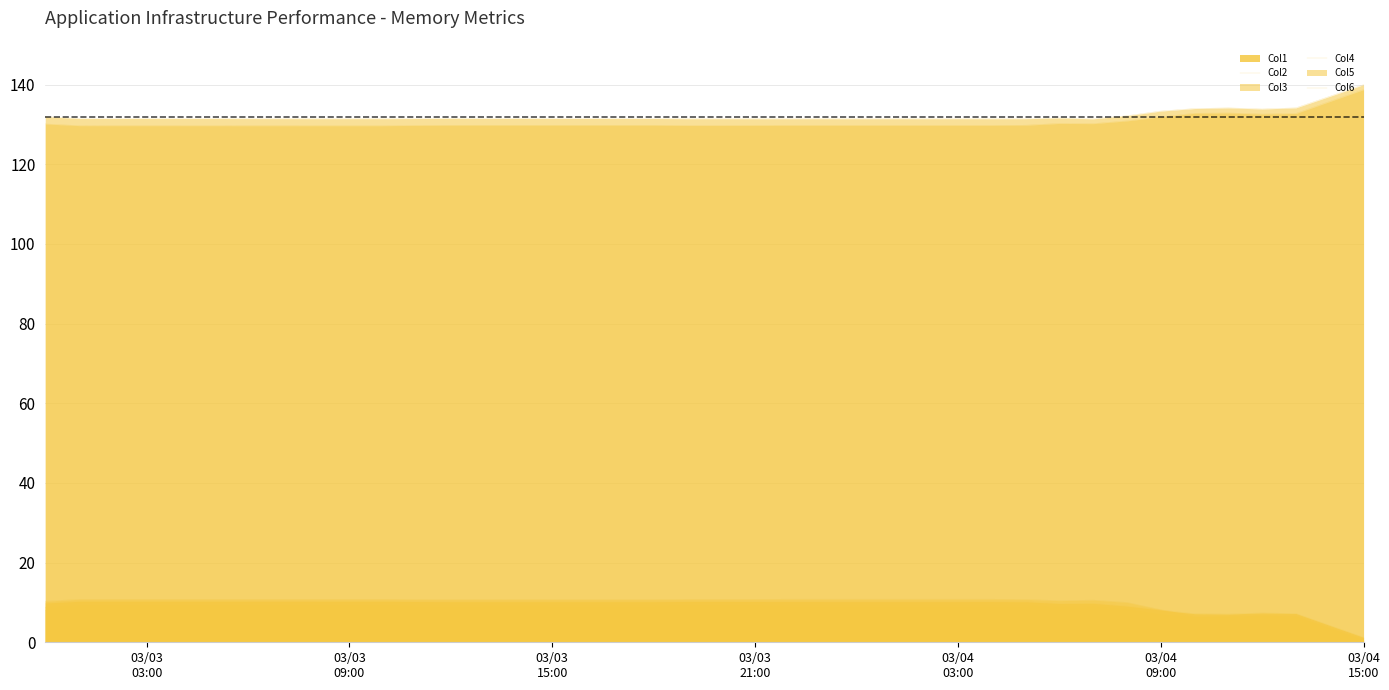

At which category is the sum across all series the highest?

2018-03-03 10:00:00